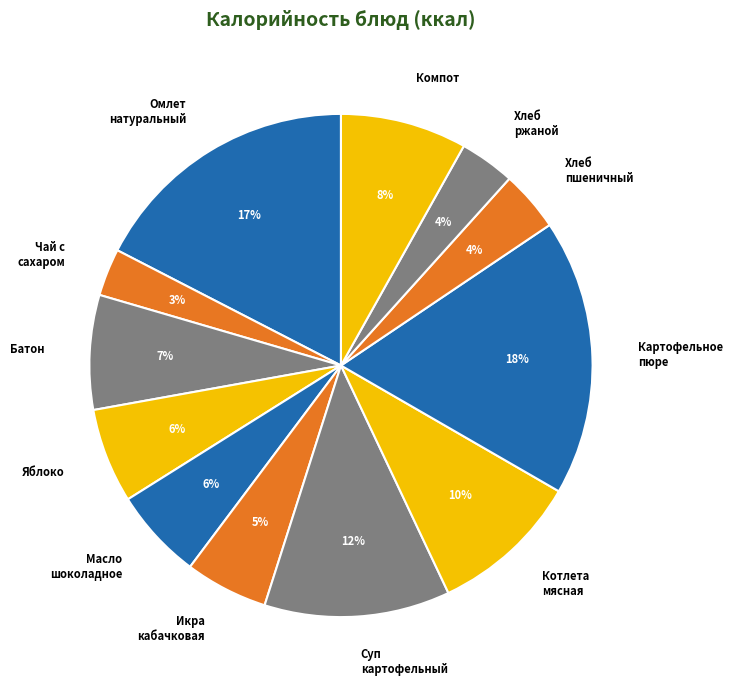

To the nearest percent, what portion does Хлеб ржаной represent?

4%